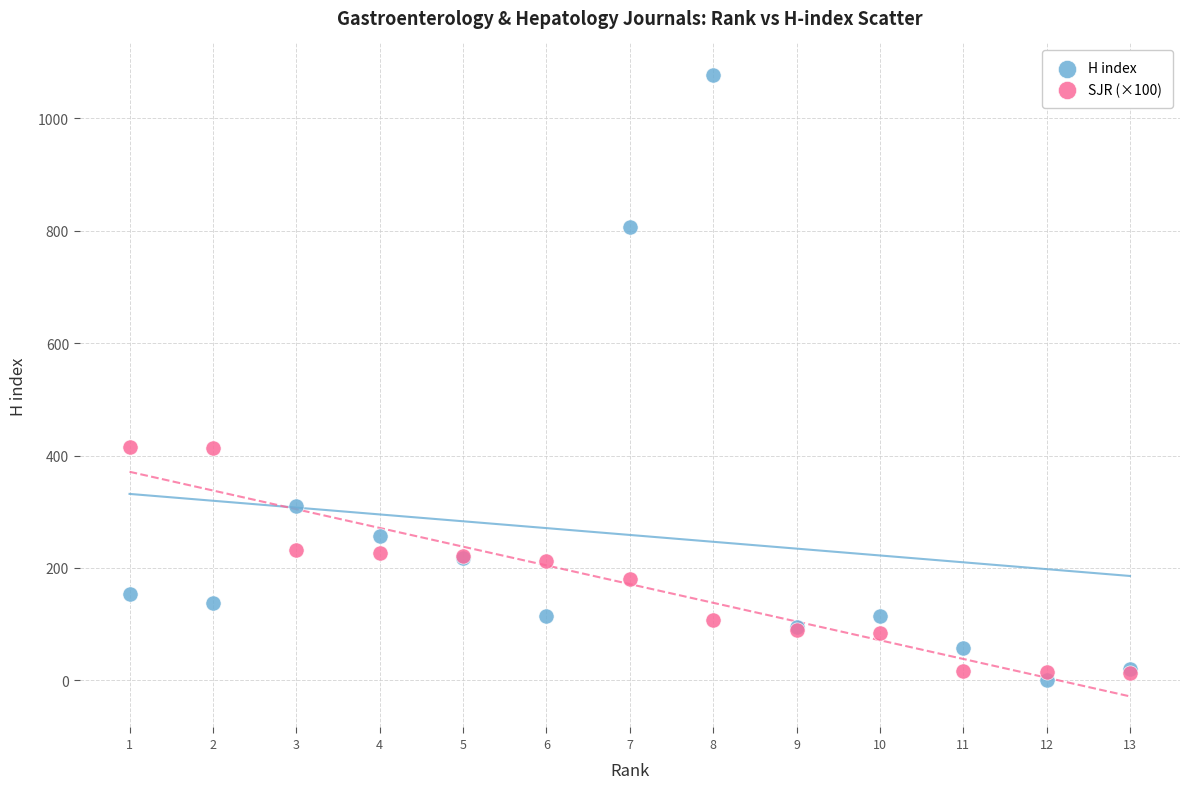

Which series has the widest spread of Y values?

H index